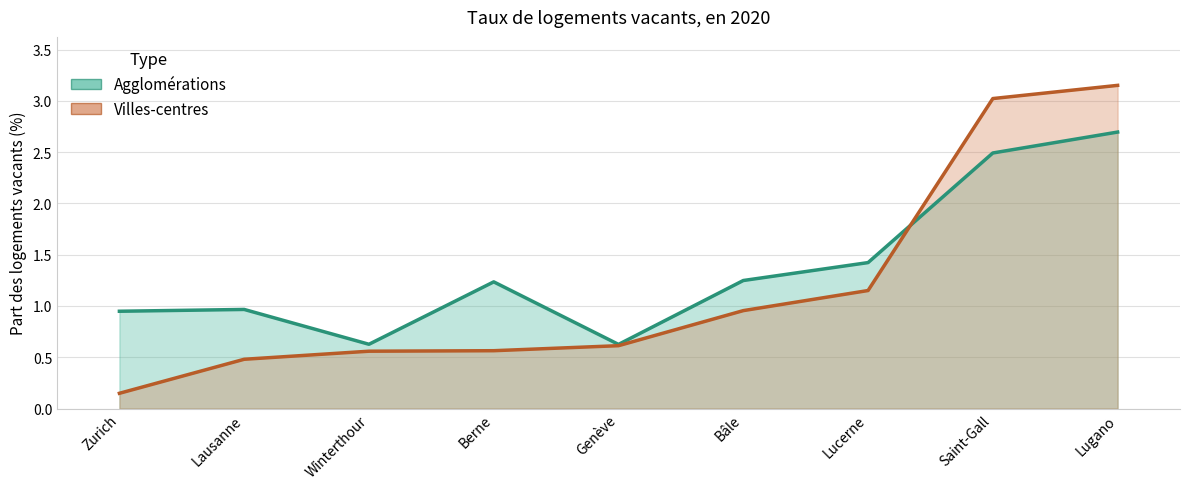

The Agglomérations series shows 0.5 at Berne. True or false?

False